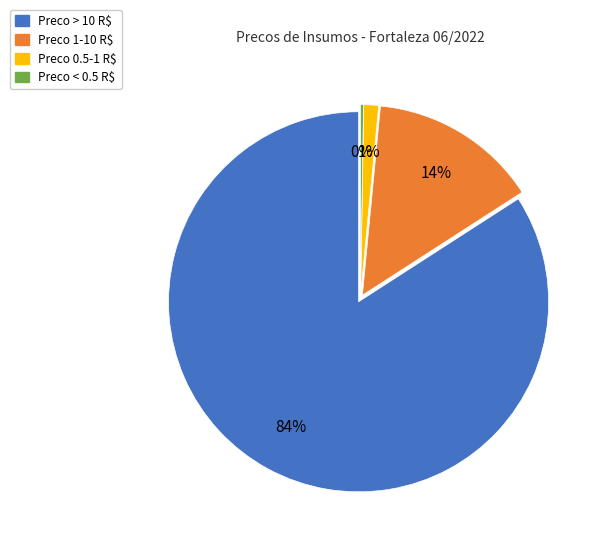

To the nearest percent, what is the difference between the largest and smallest slice percentages?

84%